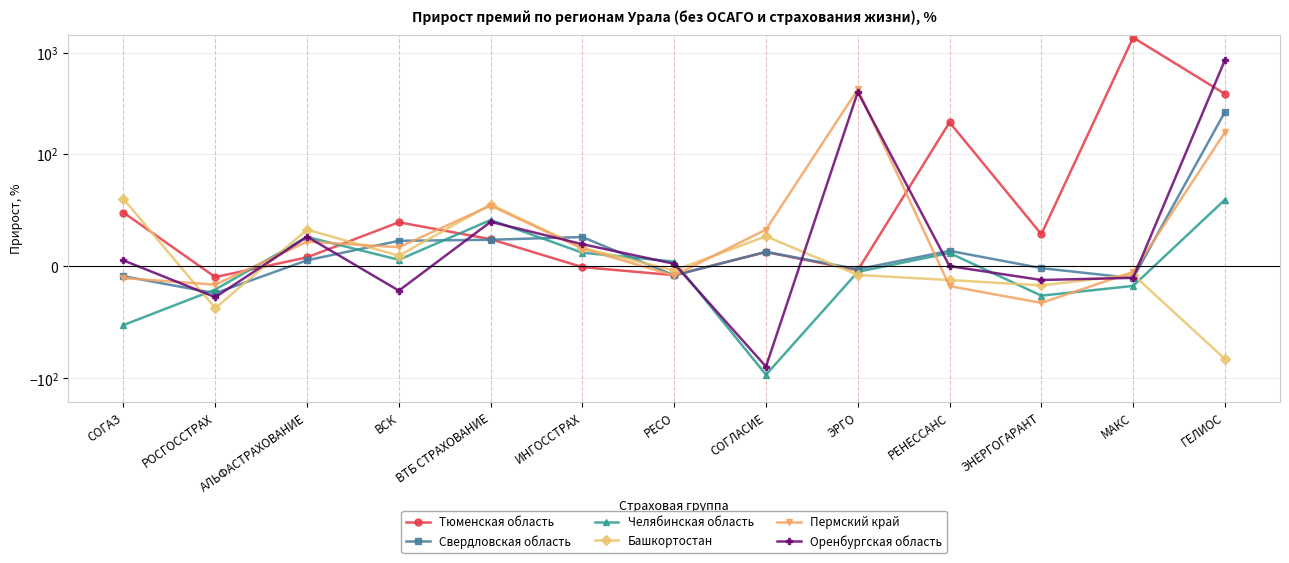

Reading left to right, transcribe all the data shown in this chart.

Тюменская область: 47.7	-9.8	7.8	39.1	24.0	-0.9	-8.1	12.5	-3.7	205.4	28.4	1416.9	392.2
Свердловская область: -9.0	-24.1	5.2	22.6	23.5	25.9	-8.3	12.8	-2.8	13.6	-1.8	-10.7	260.1
Челябинская область: -52.5	-20.8	26.0	5.6	41.1	11.9	4.1	-96.7	-5.1	11.7	-26.3	-17.6	59.2
Башкортостан: 59.9	-37.5	32.5	9.3	54.9	16.2	-3.9	26.6	-7.8	-12.4	-17.2	-7.5	-82.8
Пермский край: -10.6	-16.5	21.9	16.8	53.9	15.6	-8.4	32.6	435.1	-17.8	-32.7	-5.2	163.6
Оренбургская область: 5.1	-27.6	26.3	-21.8	39.5	19.6	2.1	-89.5	409.4	0.0	-12.3	-10.4	848.7